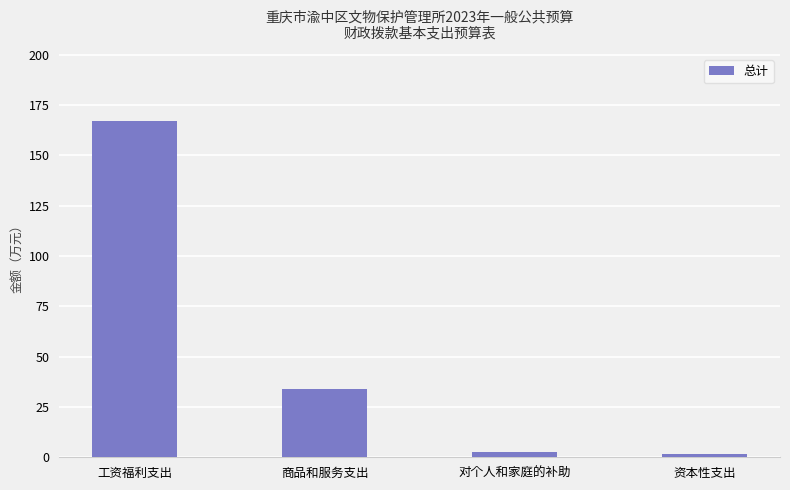

What is the change in value from 对个人和家庭的补助 to 资本性支出?

-1.3